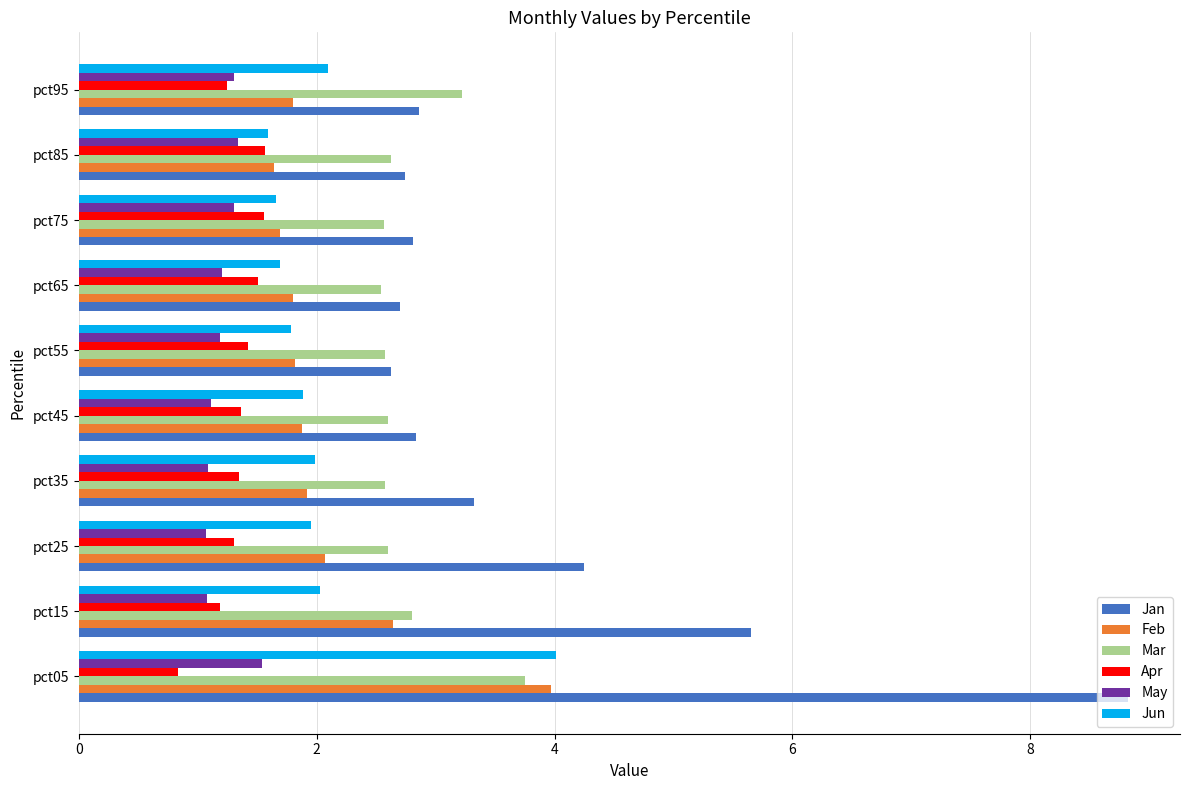

Is it true that May equals 2.2 at pct75?

False